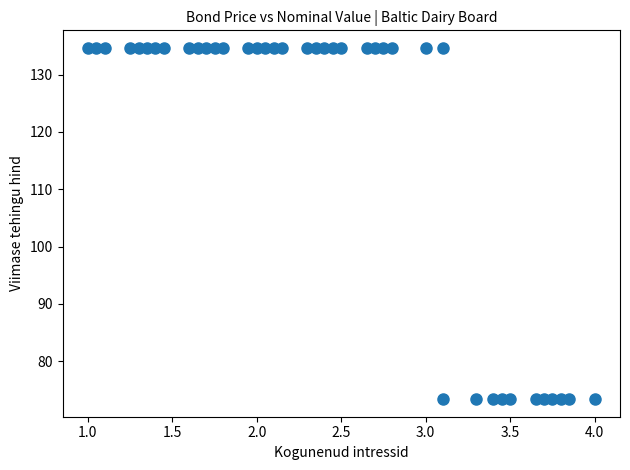

What is the range of Y values (max minus min)?

61.3